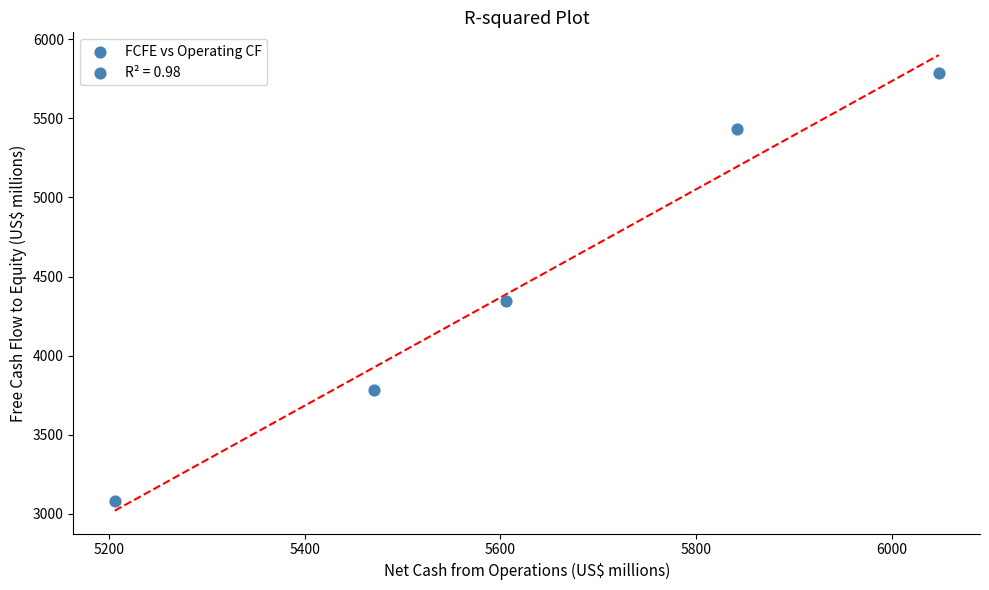

What is the range of X values (max minus min)?

842